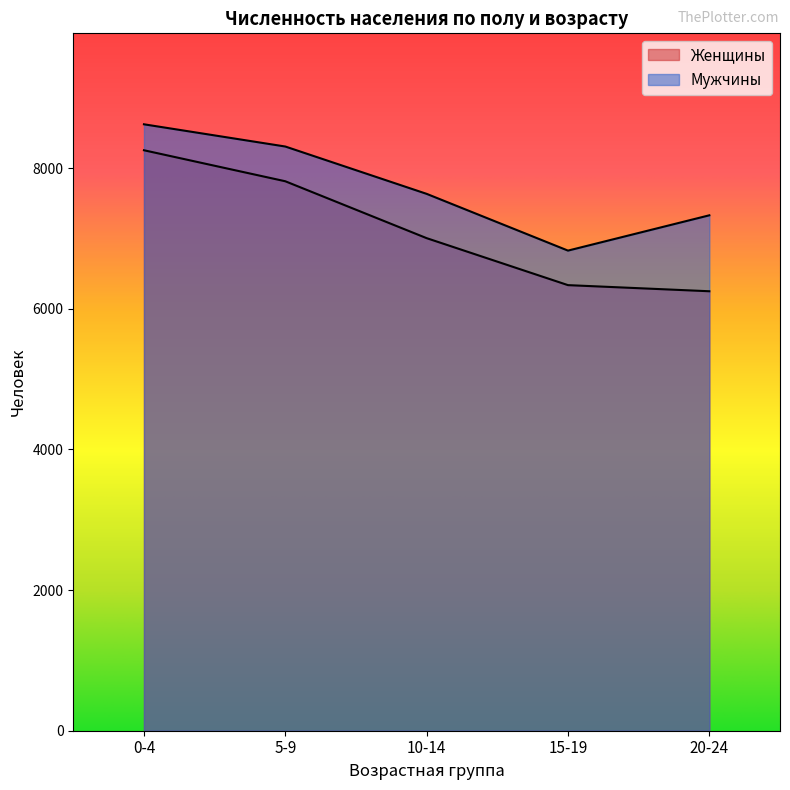

At how many categories does at least one series exceed 7194?

4